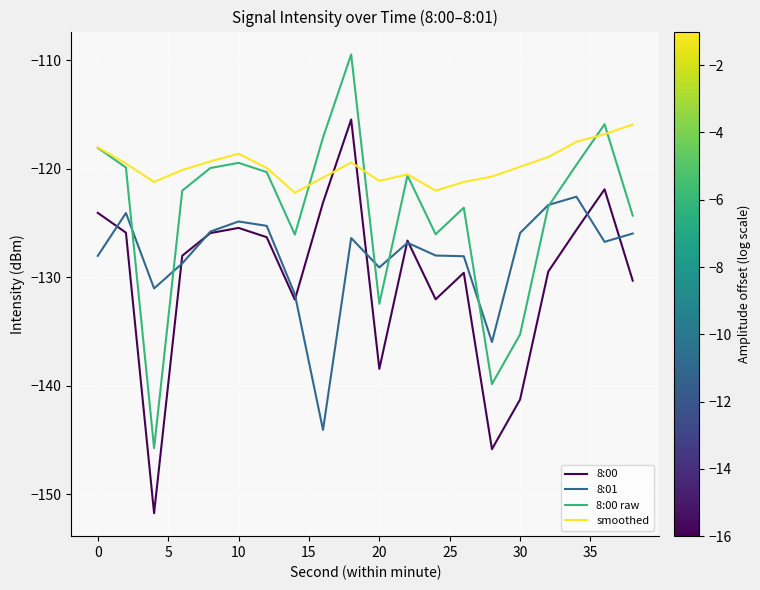

What is the average value of the 8:01 series?

-128.1